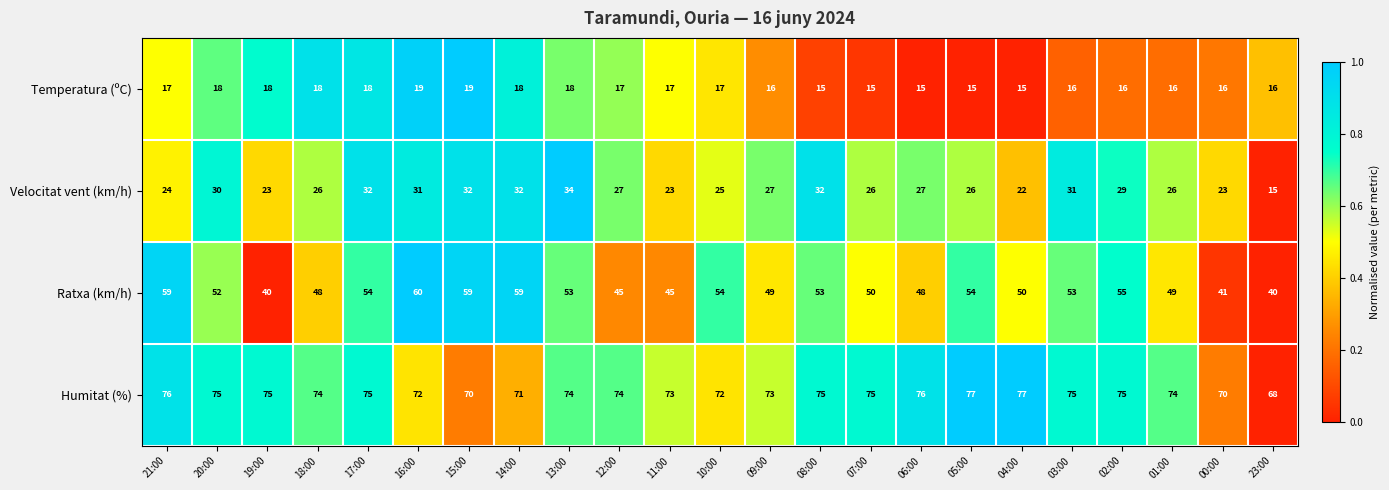

At which label does Velocitat vent (km/h) reach its peak?

13:00